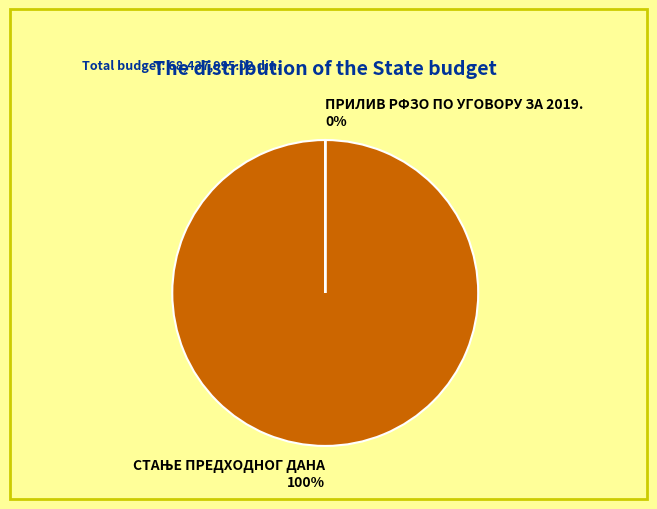

Which slice is the largest?

СТАЊЕ ПРЕДХОДНОГ ДАНА